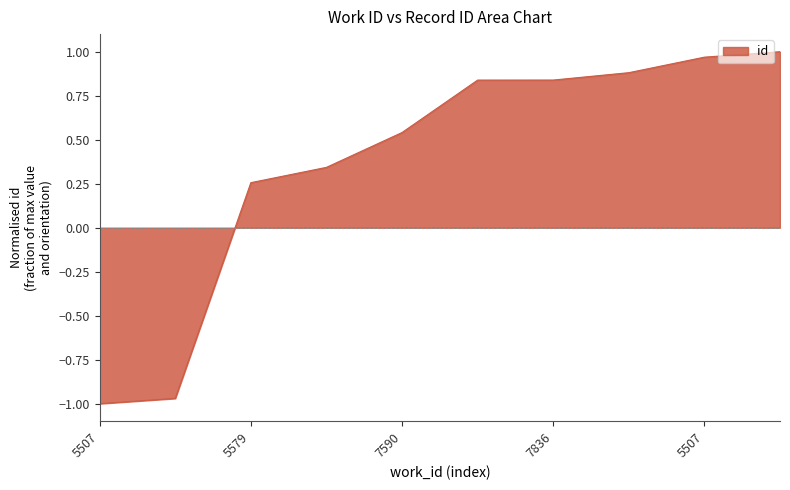

What is the difference between the maximum and minimum values?

2.0